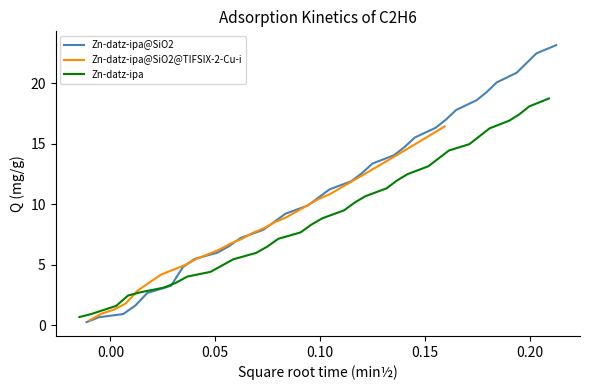

Count the number of data series in this chart.

3